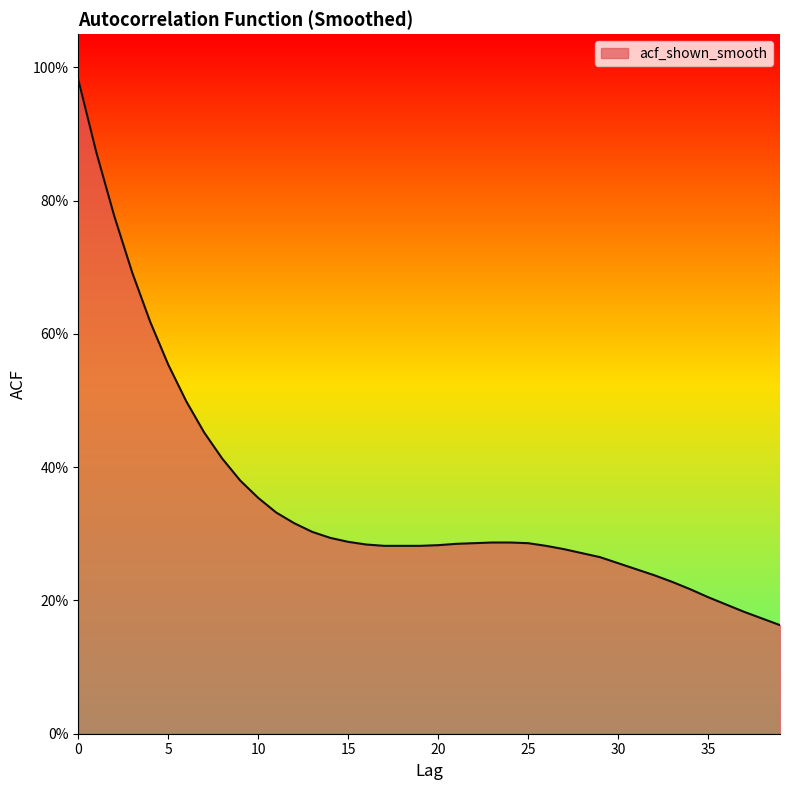

How many lines are shown in the chart?

1